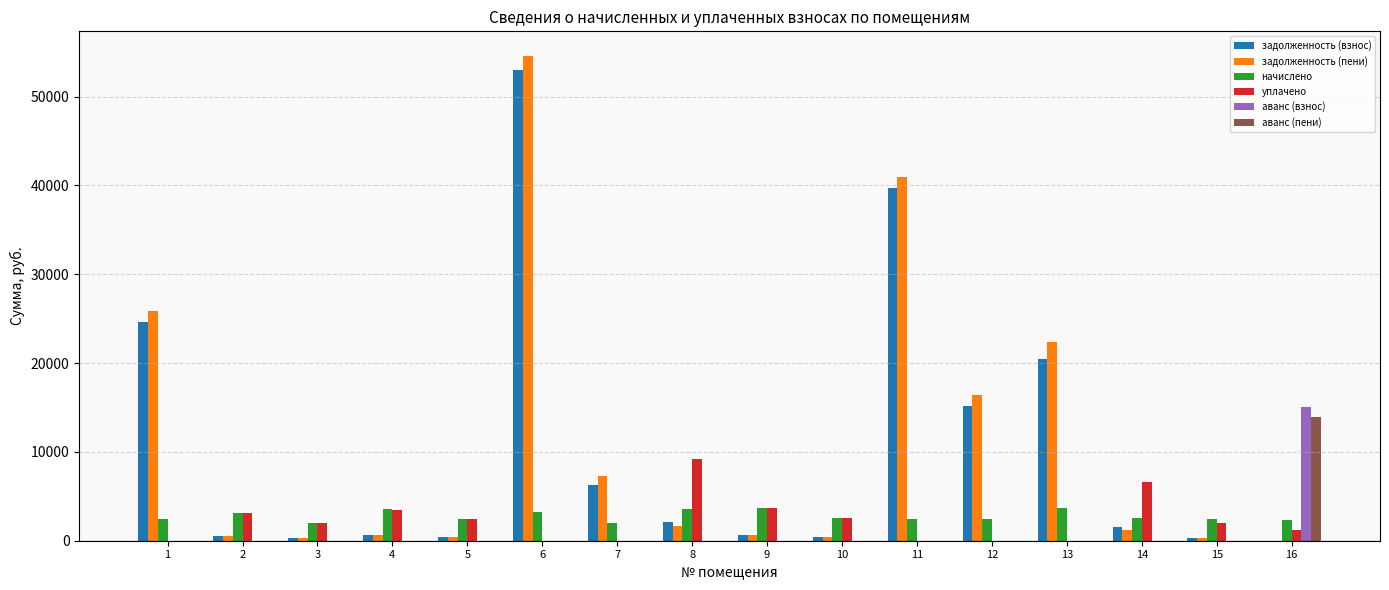

What is the average value of the задолженность (пени) series?

10849.6